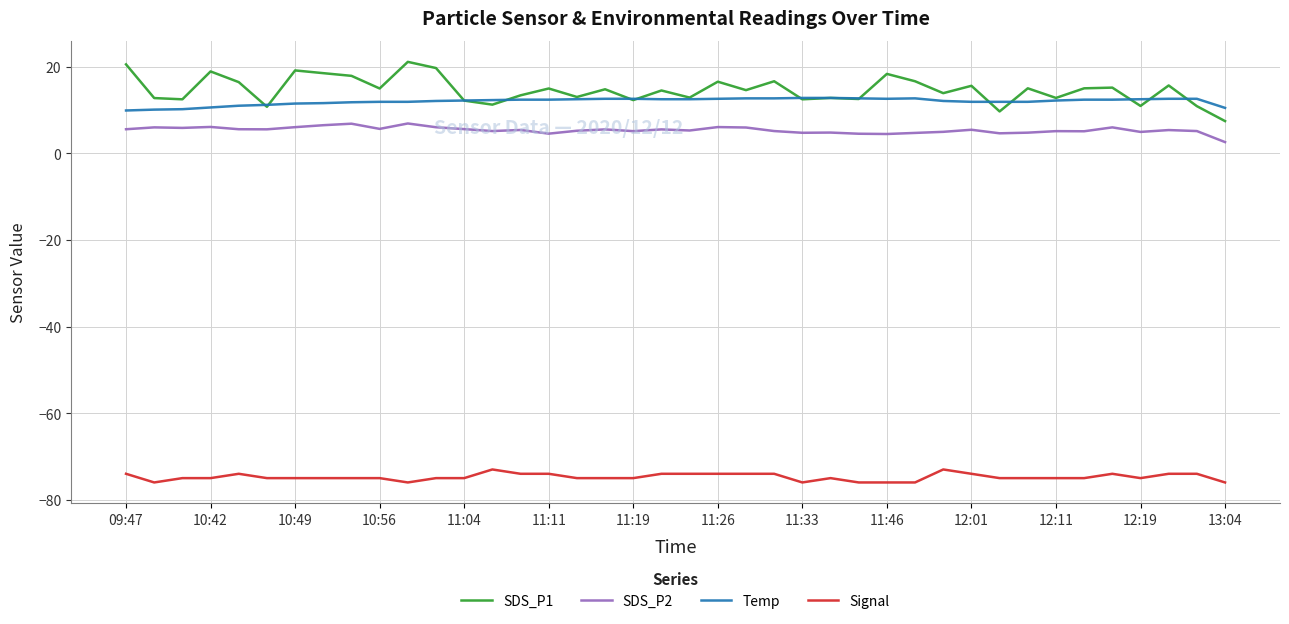

In SDS_P2, how many points are higher than both neighbors (excluding endpoints)?

13